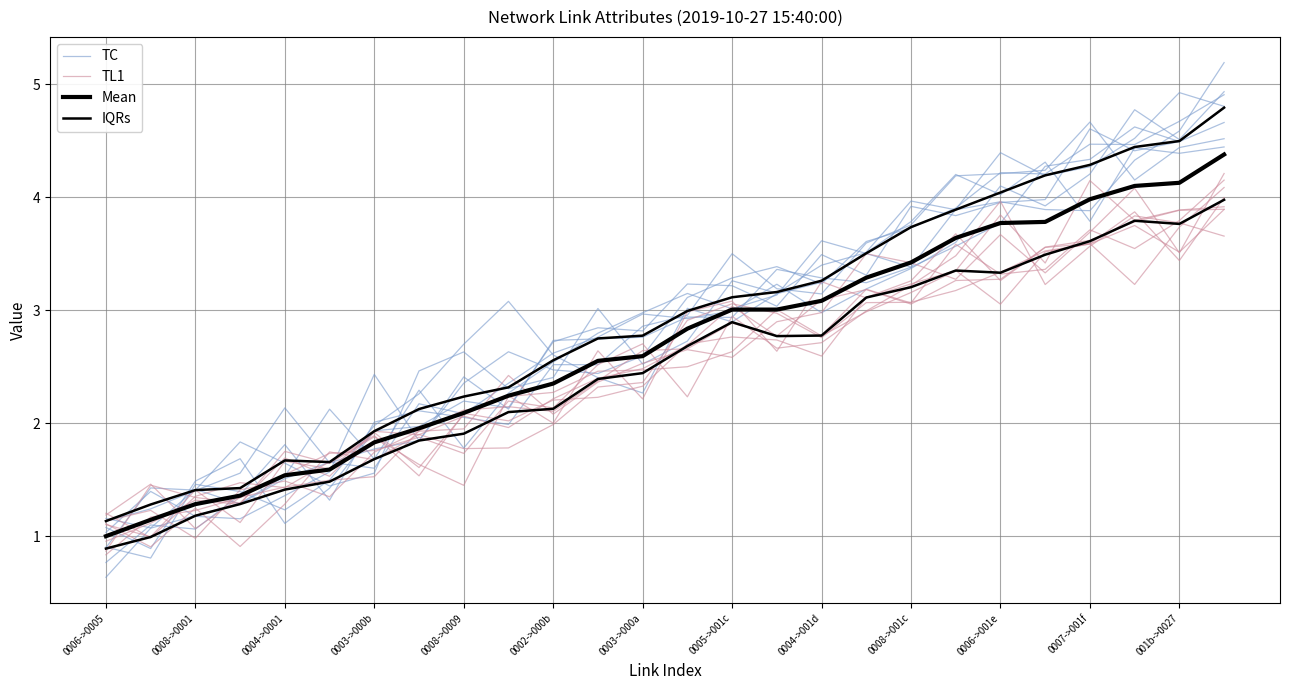

What is the highest value of the TL1 series?

4.0